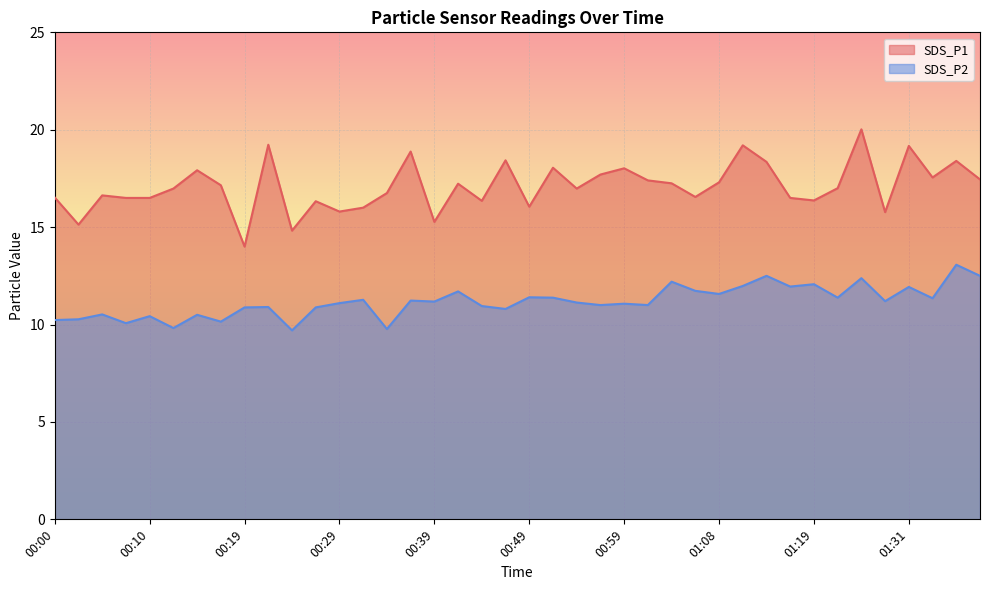

At 00:24, list the series in order from smallest to largest.

SDS_P2, SDS_P1